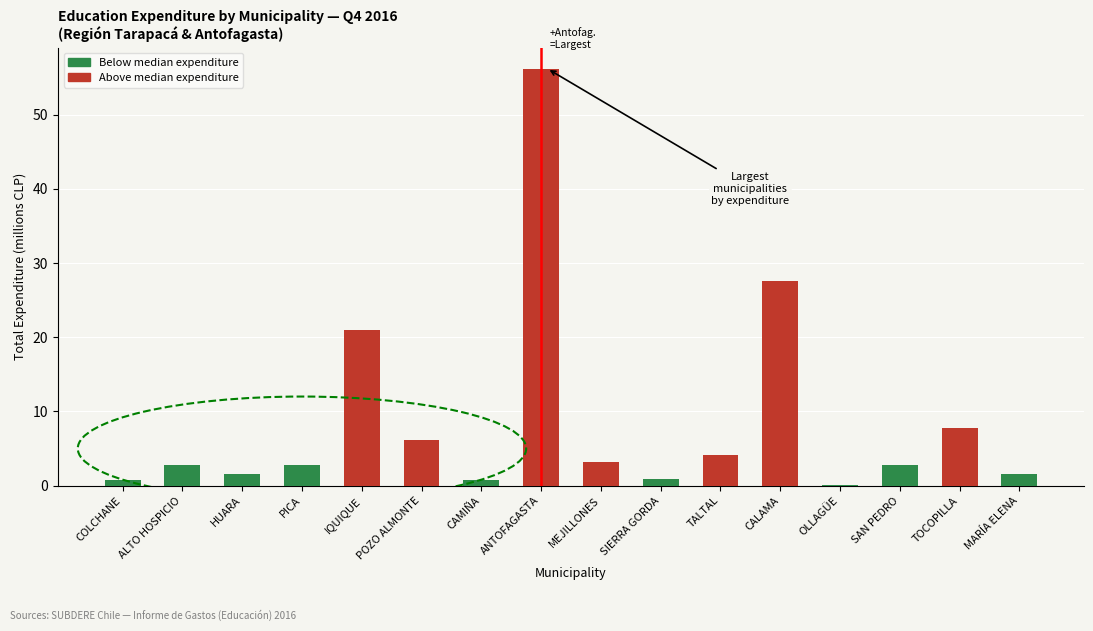

Which label corresponds to the largest value in the chart?

ANTOFAGASTA